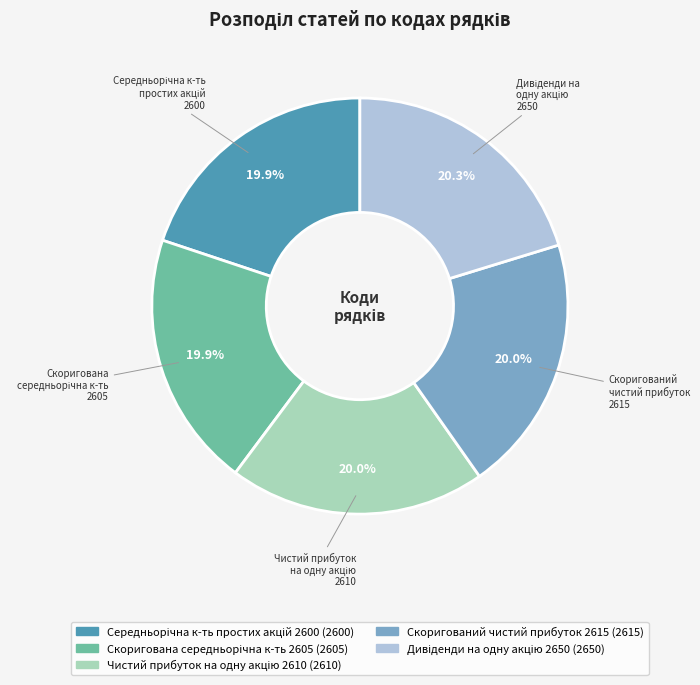

Is there a majority slice in this chart?

No